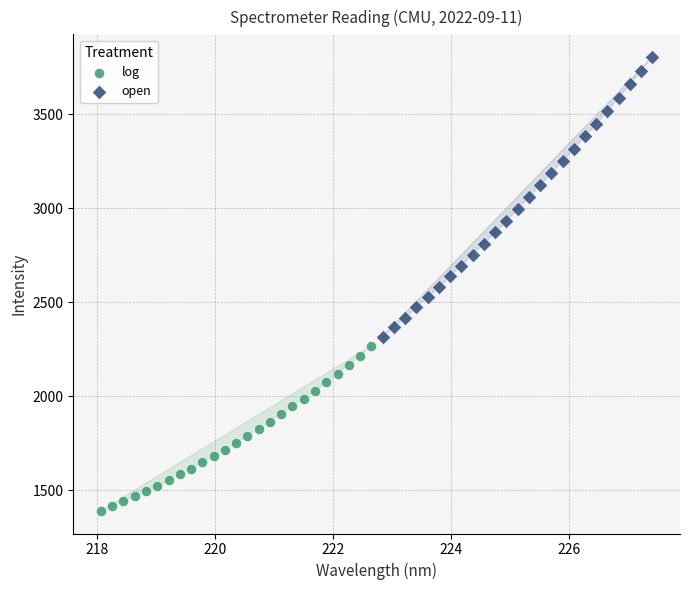

Which series has the largest Y range (max minus min)?

open